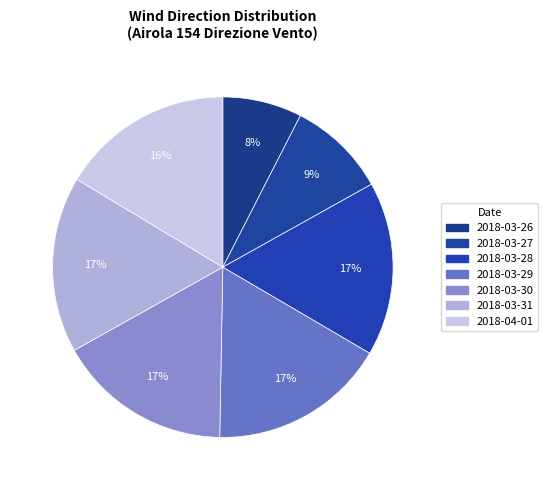

How many segments does this pie chart have?

7